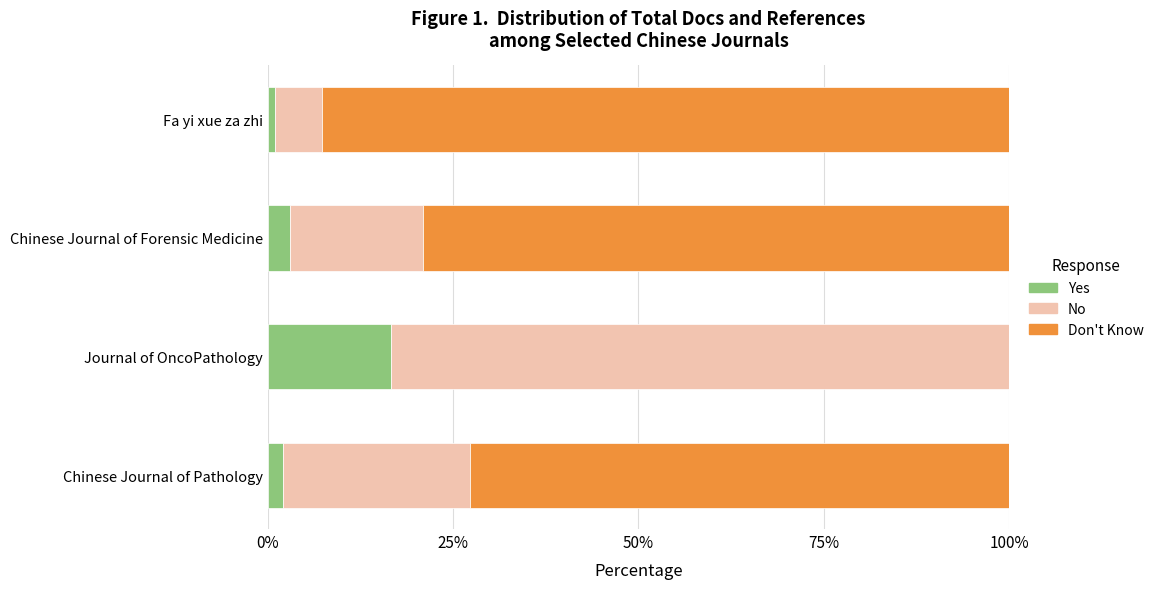

The value of Yes at Chinese Journal of Pathology is 2.0. True or false?

True